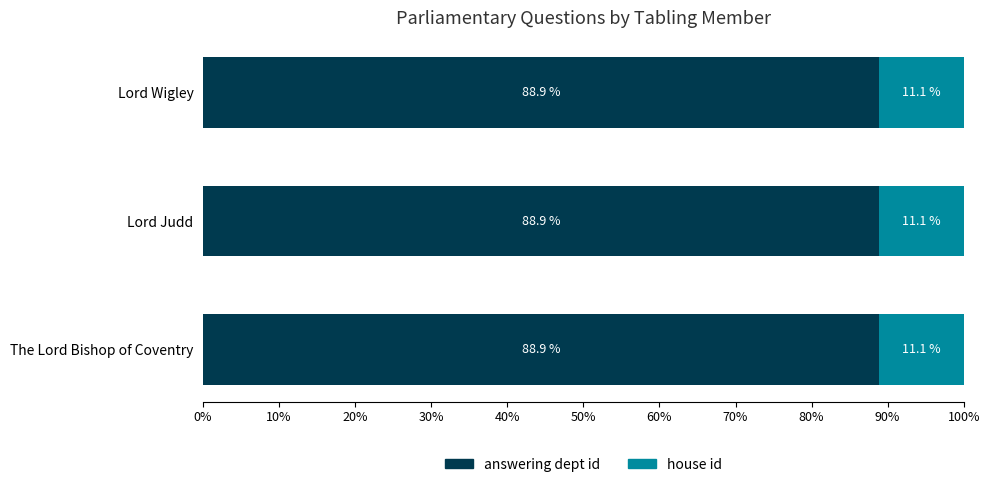

What is the total value across all series at Lord Wigley?

100.0